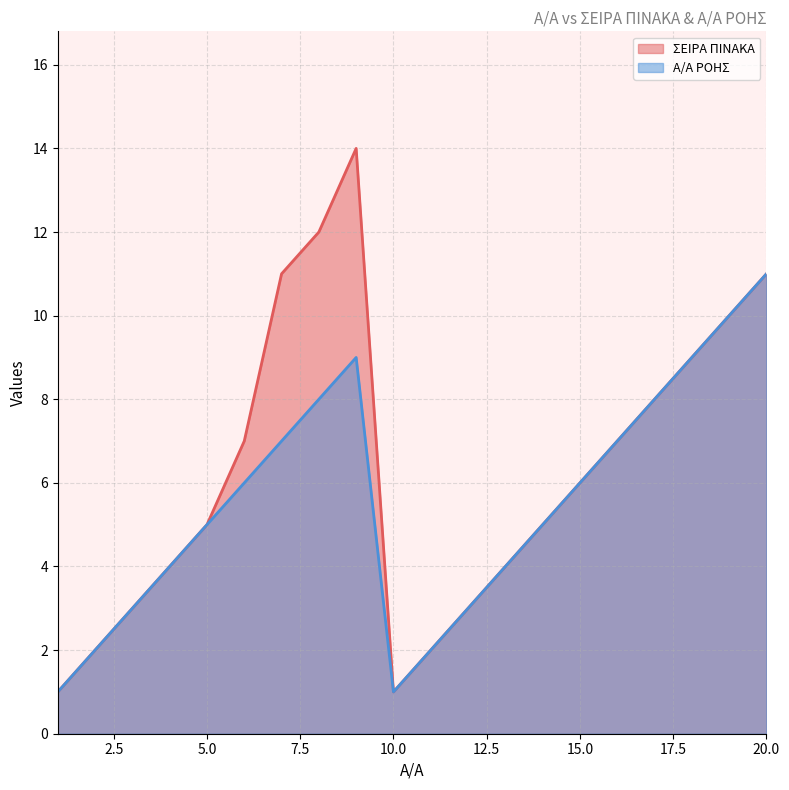

What is the difference between the maximum and minimum values in the ΣΕΙΡΑ ΠΙΝΑΚΑ series?

13